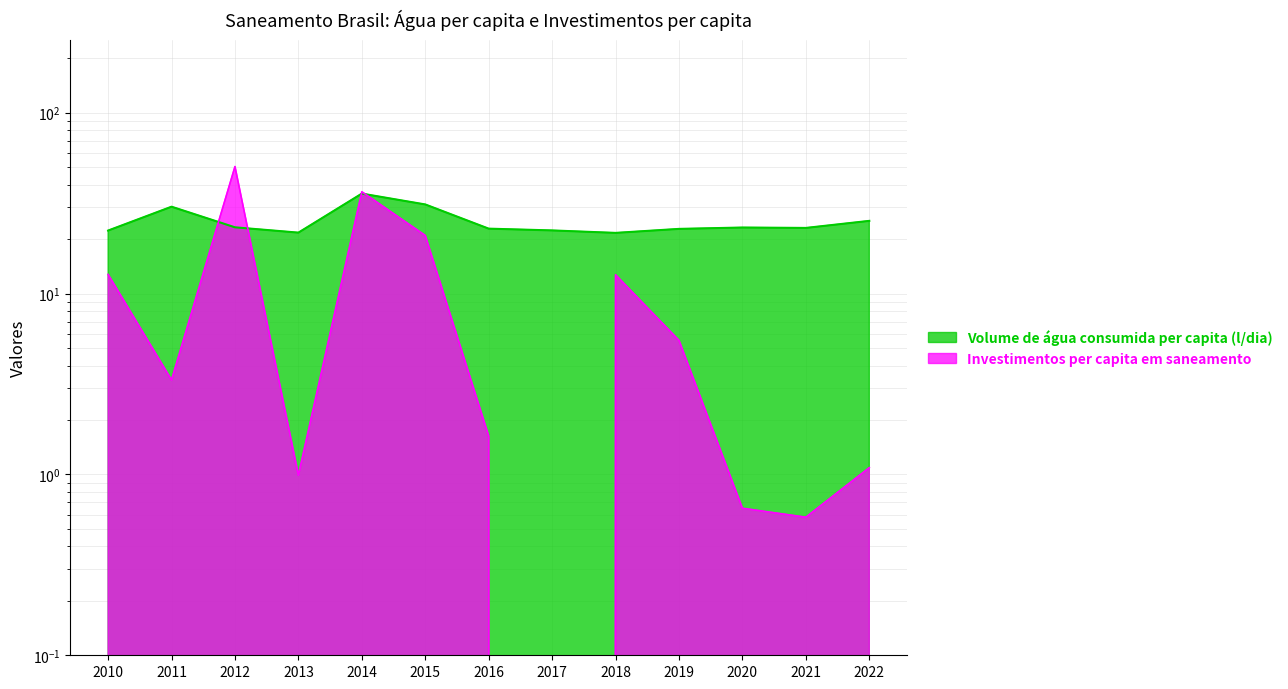

List the labels in order of Investimentos per capita em saneamento value, smallest first.

2017, 2021, 2020, 2013, 2022, 2016, 2011, 2019, 2018, 2010, 2015, 2014, 2012